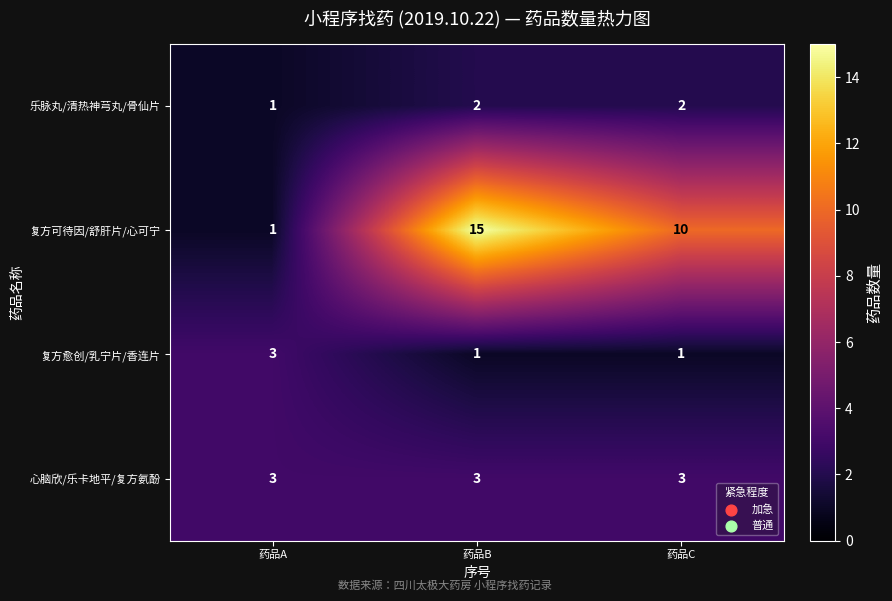

At which category is the sum across all series the highest?

药品B